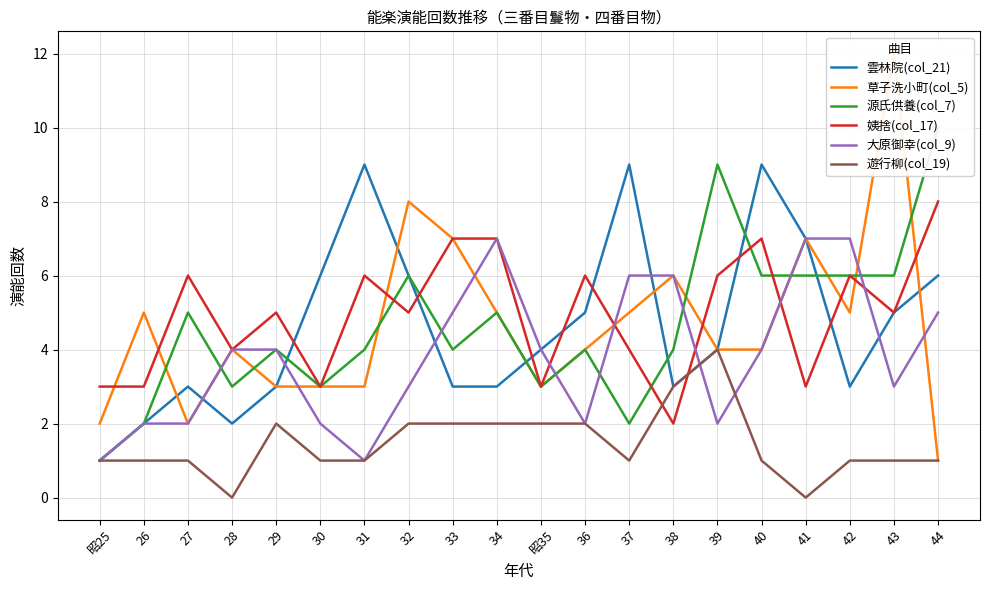

Reading left to right, transcribe all the data shown in this chart.

雲林院(col_21): 昭25=1	26=2	27=3	28=2	29=3	30=6	31=9	32=6	33=3	34=3	昭35=4	36=5	37=9	38=3	39=4	40=9	41=7	42=3	43=5	44=6
草子洗小町(col_5): 昭25=2	26=5	27=2	28=4	29=3	30=3	31=3	32=8	33=7	34=5	昭35=3	36=4	37=5	38=6	39=4	40=4	41=7	42=5	43=12	44=1
源氏供養(col_7): 昭25=1	26=2	27=5	28=3	29=4	30=3	31=4	32=6	33=4	34=5	昭35=3	36=4	37=2	38=4	39=9	40=6	41=6	42=6	43=6	44=10
姨捨(col_17): 昭25=3	26=3	27=6	28=4	29=5	30=3	31=6	32=5	33=7	34=7	昭35=3	36=6	37=4	38=2	39=6	40=7	41=3	42=6	43=5	44=8
大原御幸(col_9): 昭25=1	26=2	27=2	28=4	29=4	30=2	31=1	32=3	33=5	34=7	昭35=4	36=2	37=6	38=6	39=2	40=4	41=7	42=7	43=3	44=5
遊行柳(col_19): 昭25=1	26=1	27=1	28=0	29=2	30=1	31=1	32=2	33=2	34=2	昭35=2	36=2	37=1	38=3	39=4	40=1	41=0	42=1	43=1	44=1